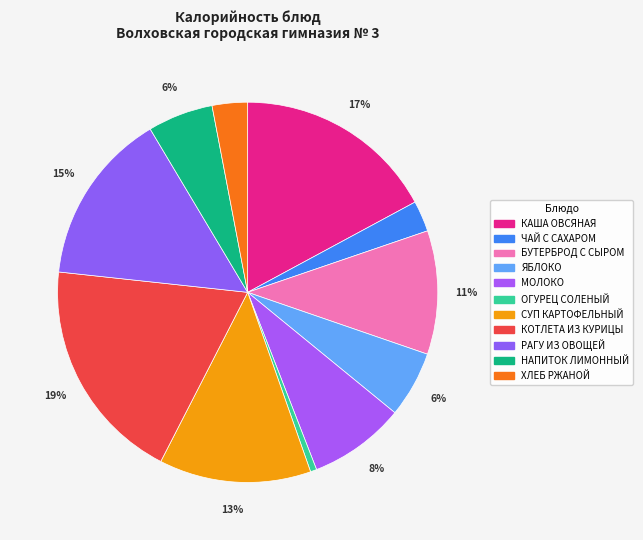

Rank the categories by value from highest to lowest.

КОТЛЕТА ИЗ КУРИЦЫ, КАША ОВСЯНАЯ, РАГУ ИЗ ОВОЩЕЙ, СУП КАРТОФЕЛЬНЫЙ, БУТЕРБРОД С СЫРОМ, МОЛОКО, ЯБЛОКО, НАПИТОК ЛИМОННЫЙ, ХЛЕБ РЖАНОЙ, ЧАЙ С САХАРОМ, ОГУРЕЦ СОЛЕНЫЙ